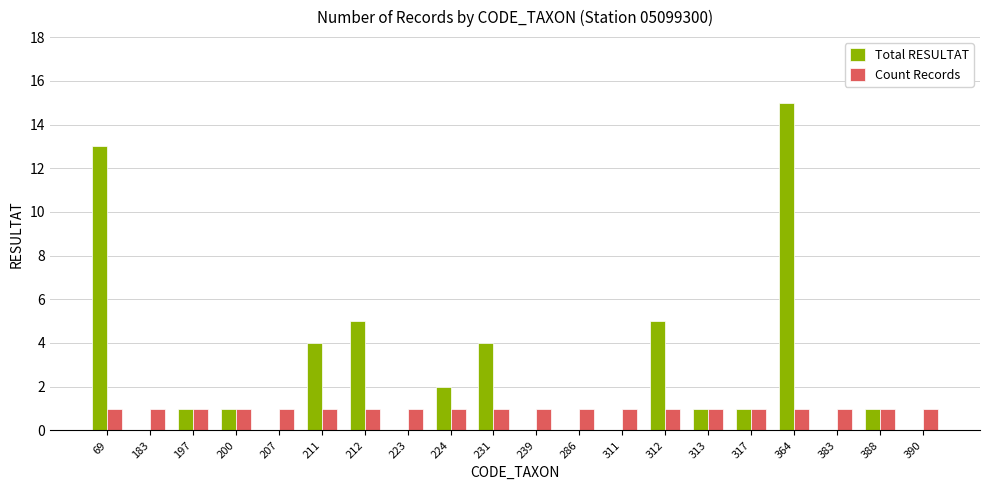

How many groups of bars are there?

20